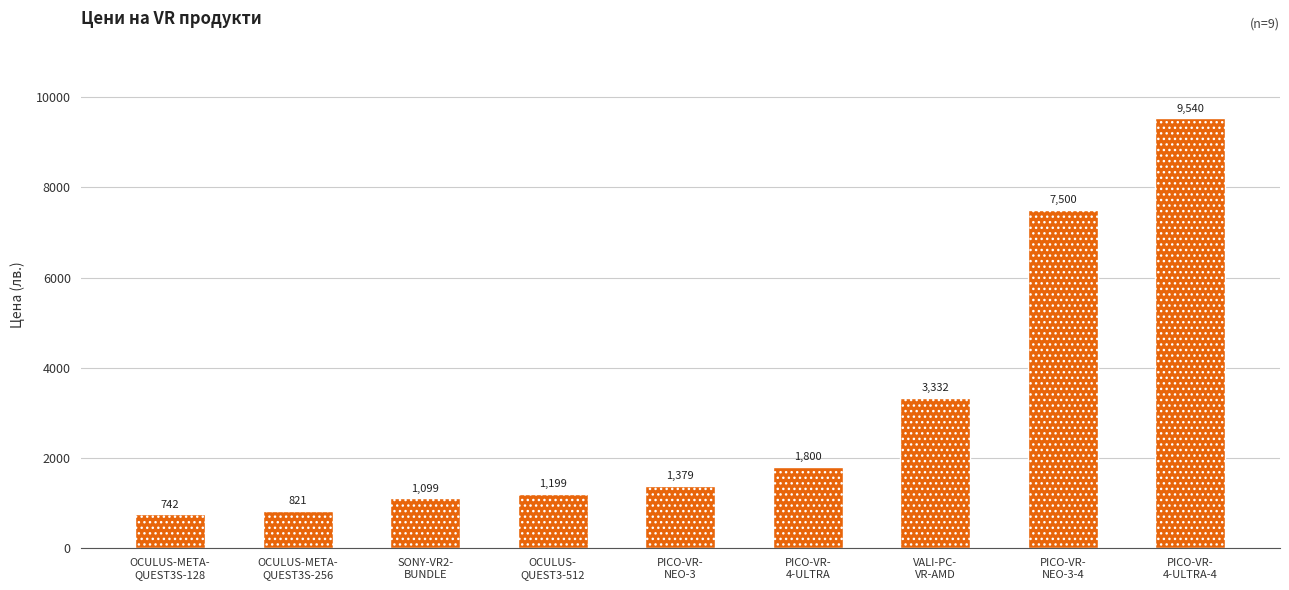

What is the difference between the values at PICO-VR-
NEO-3-4 and OCULUS-
QUEST3-512?

6301.4